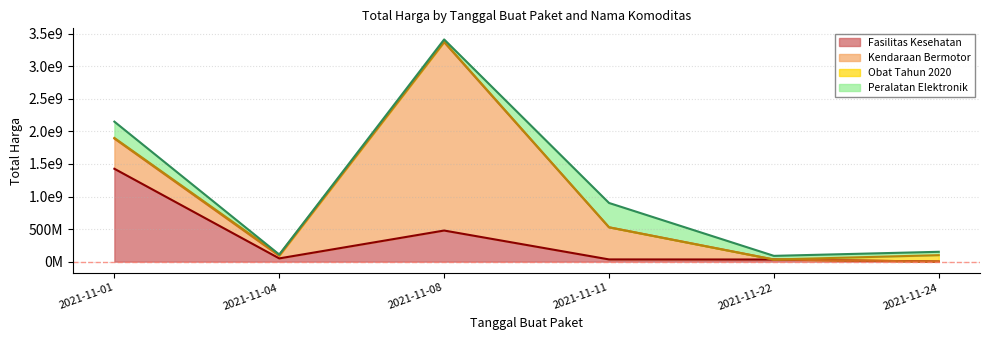

Reading right to left, what are all the values shown in this chart?

Fasilitas Kesehatan: 2021-11-24=577875	2021-11-22=32441200	2021-11-11=34000000	2021-11-08=477600000	2021-11-04=49730040	2021-11-01=1425867900
Kendaraan Bermotor: 2021-11-24=0	2021-11-22=0	2021-11-11=493000000	2021-11-08=2892122000	2021-11-04=39440000	2021-11-01=464002100
Obat Tahun 2020: 2021-11-24=98772570	2021-11-22=78000	2021-11-11=333600	2021-11-08=7401240	2021-11-04=15513960	2021-11-01=9180000
Peralatan Elektronik: 2021-11-24=51601000	2021-11-22=56152800	2021-11-11=373404000	2021-11-08=34292000	2021-11-04=4350000	2021-11-01=250350000